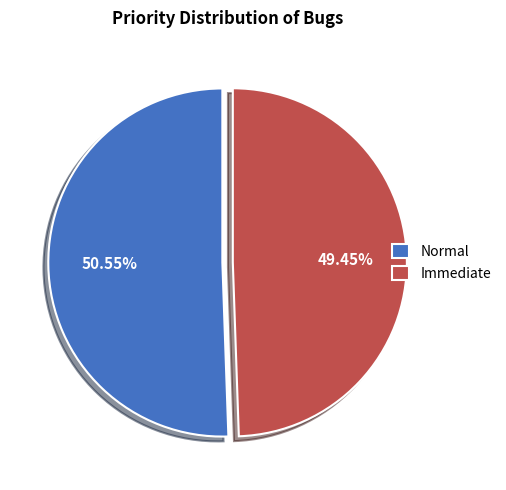

What is the smallest slice in the pie chart?

Immediate